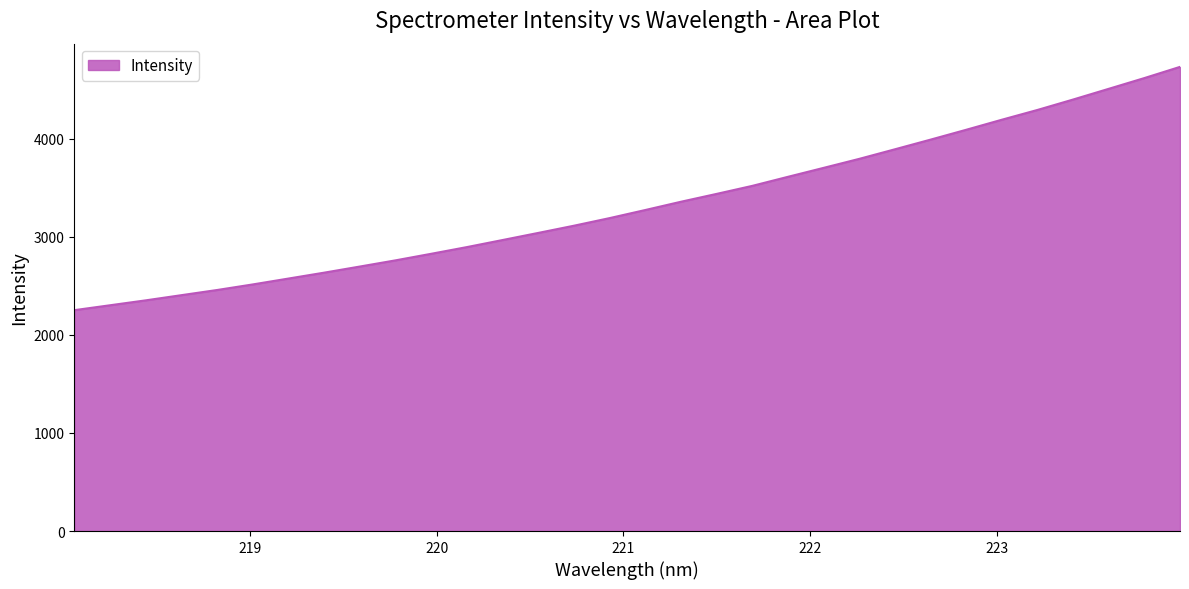

What is the difference between the maximum and minimum values?

2481.2